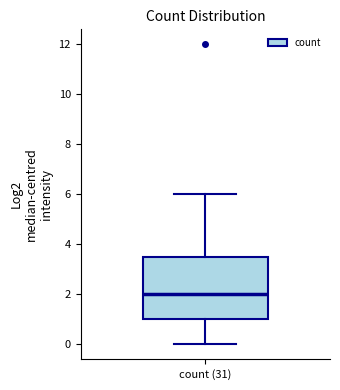

Where does the median line of the box for count (31) sit on the y-axis? The values are not printed on the chart, so give them approximately, as read against the axis.

2.0